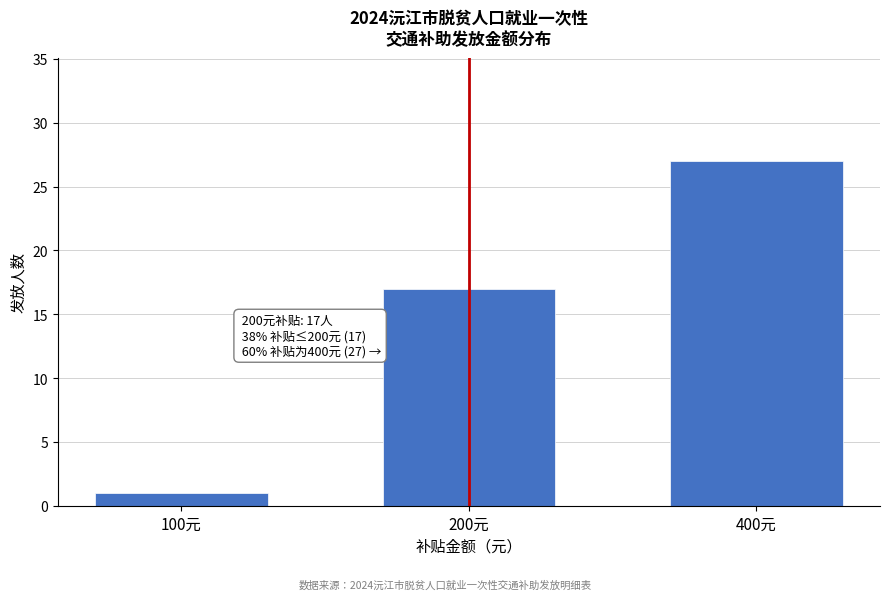

Reading left to right, extract all data points from this chart.

100元=1	200元=17	400元=27